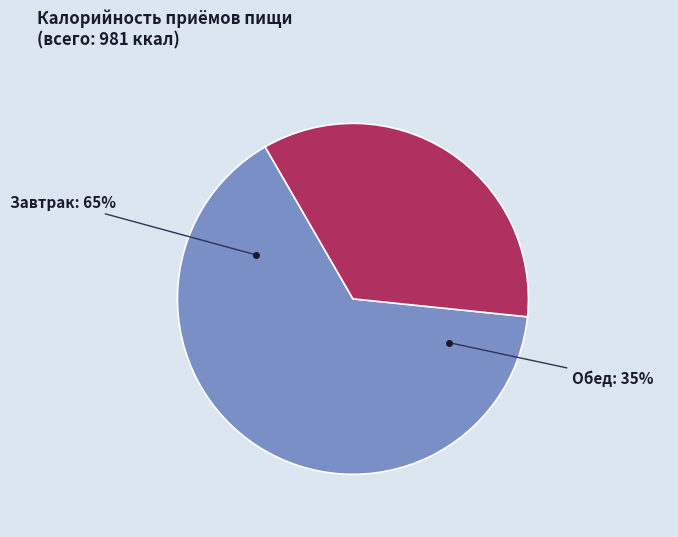

To the nearest percent, what is the average slice percentage?

50%